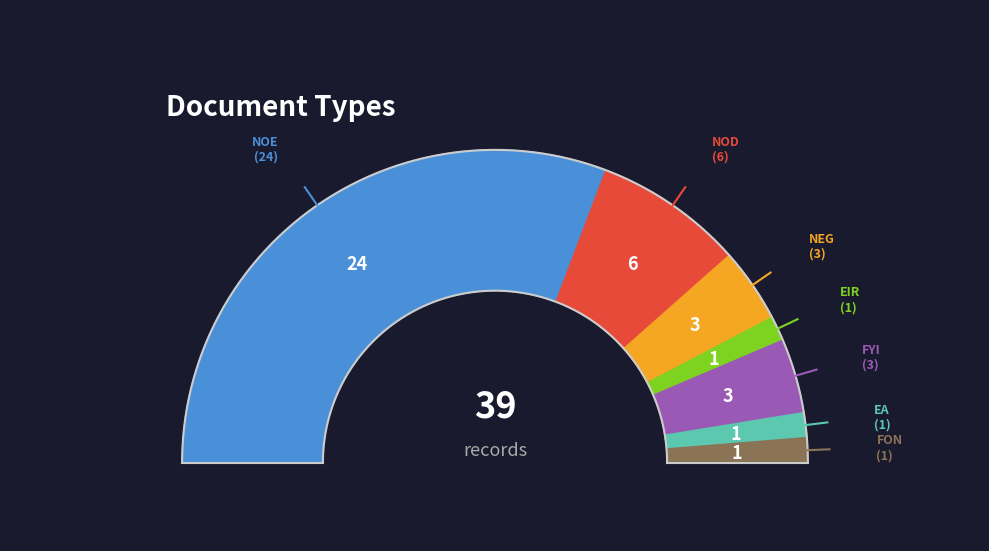

Which category has the biggest portion of the pie?

NOE